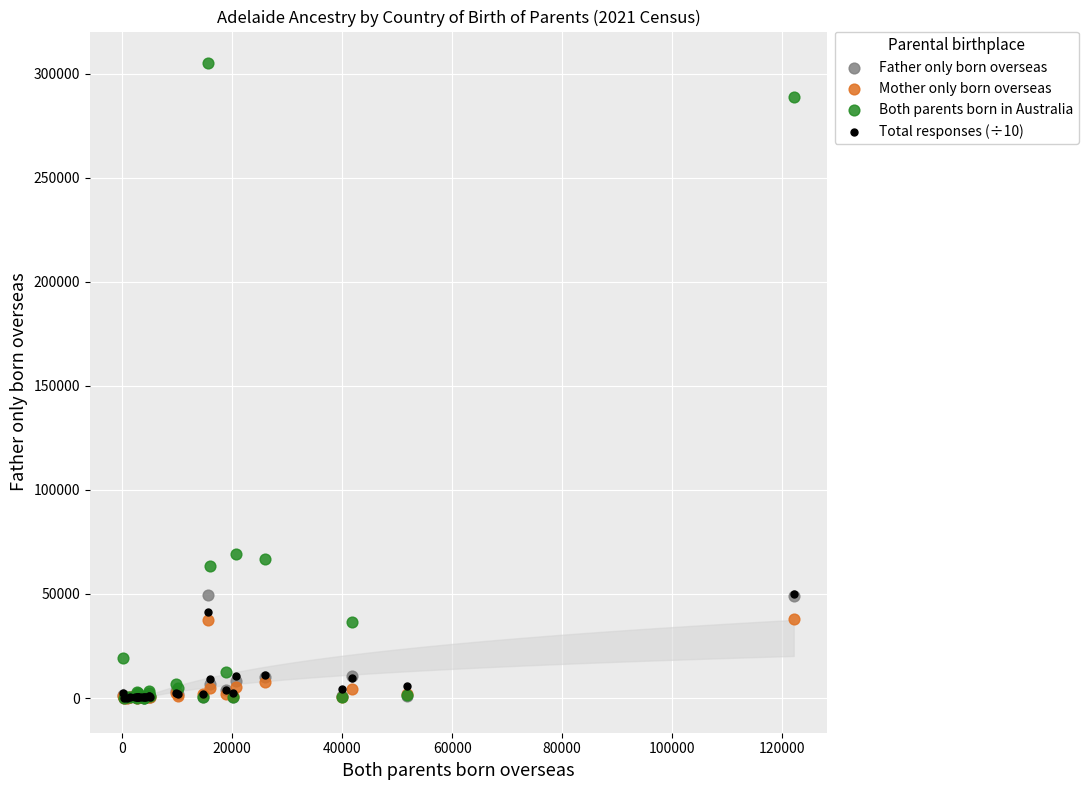

Which series reaches the maximum Y coordinate?

Both parents born in Australia